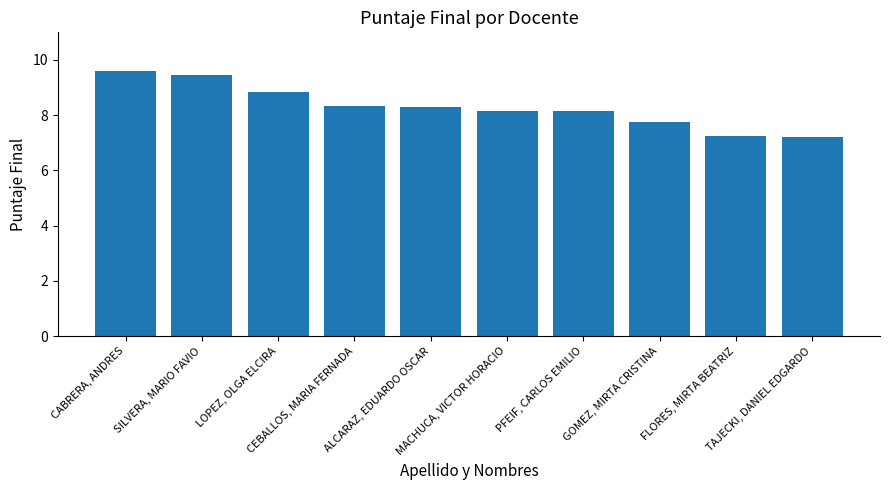

Does the chart contain stacked bars?

No